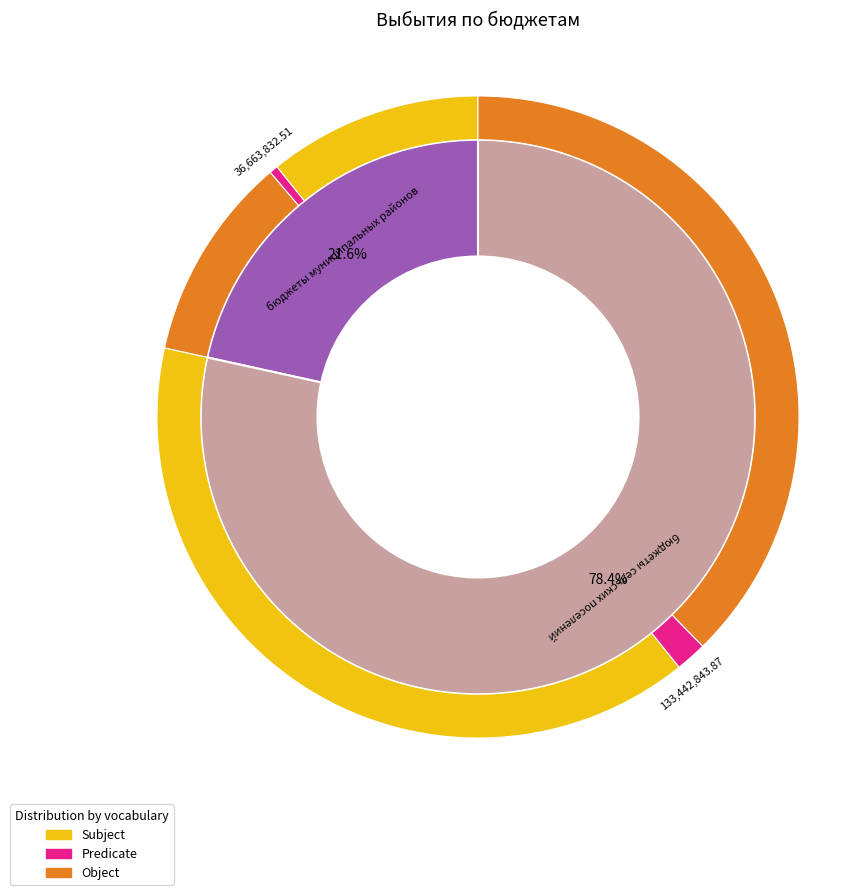

Does бюджеты сельских поселений account for over 50% of the chart?

Yes